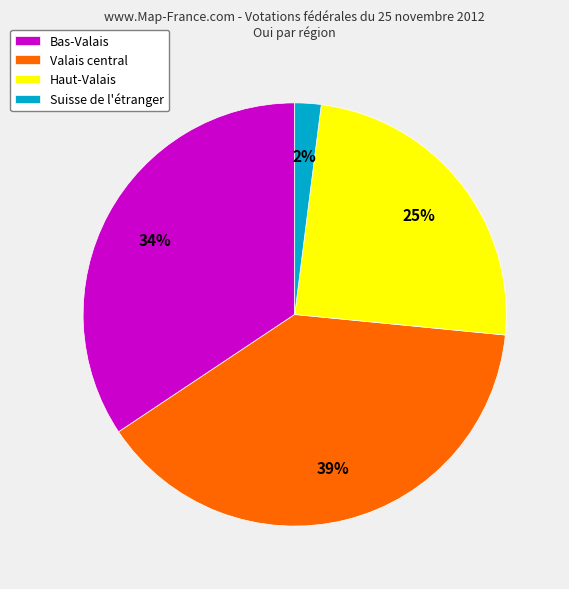

Between Bas-Valais and Suisse de l'étranger, which is larger?

Bas-Valais